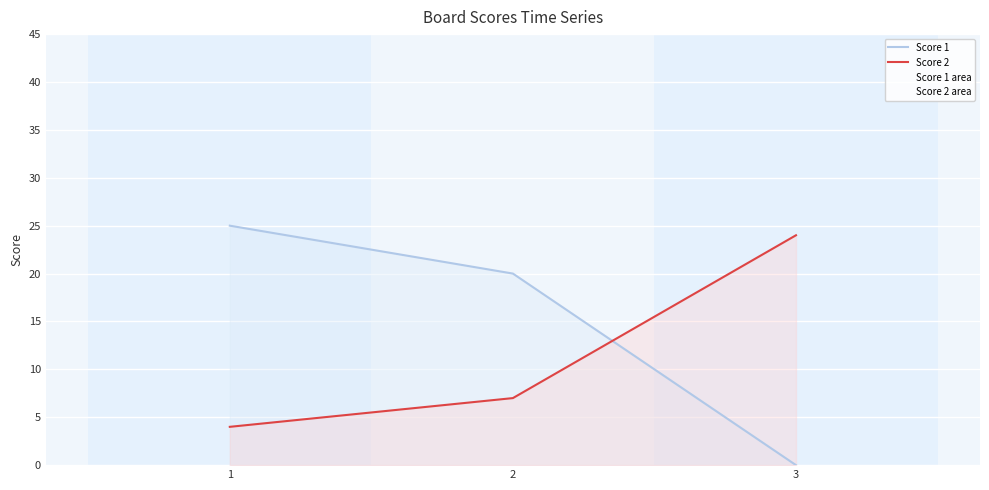

Is it true that Score 2 equals 12 at 2?

False